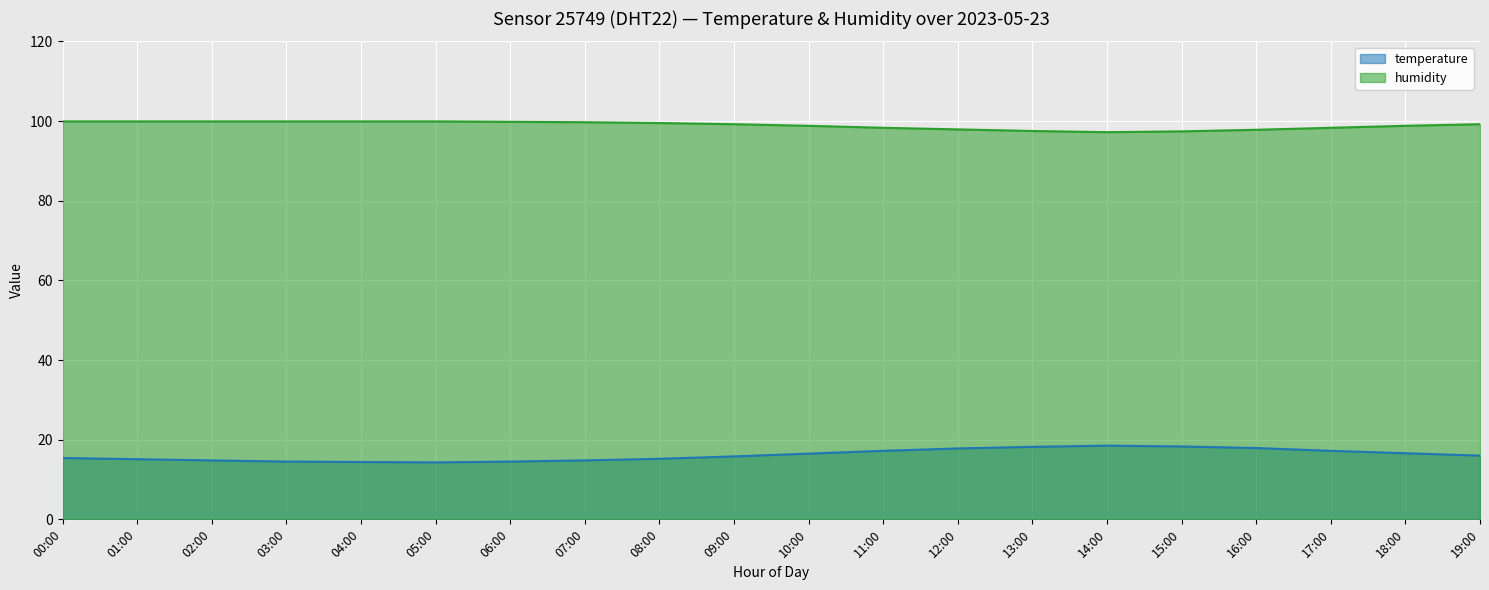

Which category has the highest value in the humidity series?

00:00